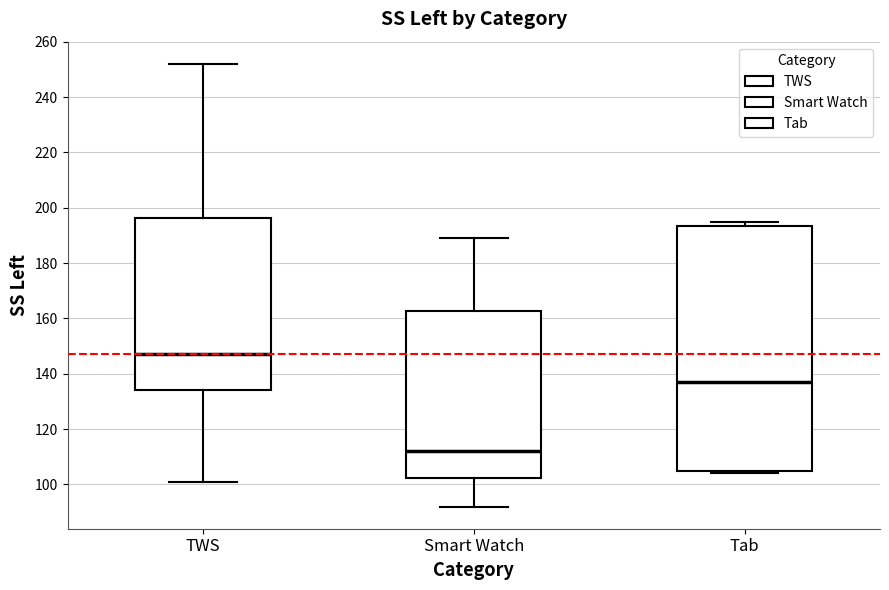

Reading left to right, transcribe this box plot: for each box, give where its median line is, the range the box spans, and where its two whiskers end, as read against the y-axis. The values are not printed on the chart, so give them approximately, as read against the axis.

TWS: median 148, box 134 to 196, whiskers 102 to 252
Smart Watch: median 112, box 102 to 162, whiskers 92 to 190
Tab: median 138, box 106 to 194, whiskers 104 to 196